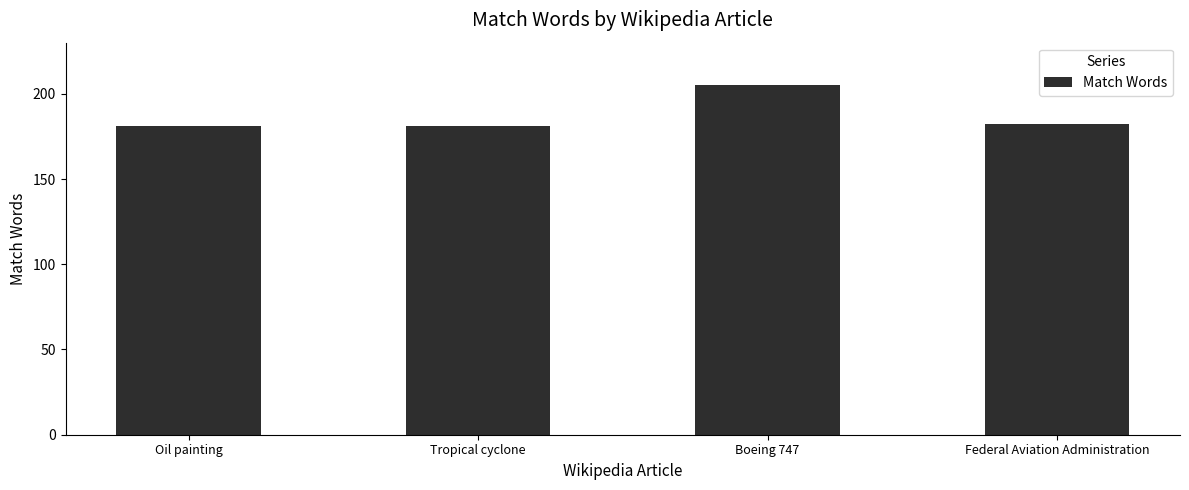

At which category does the chart reach its peak across all series?

Boeing 747